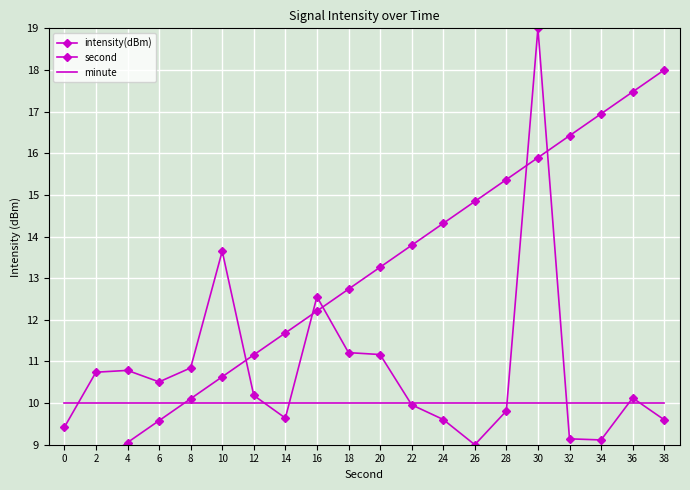

What is the difference between the maximum and minimum values in the second series?

10.0